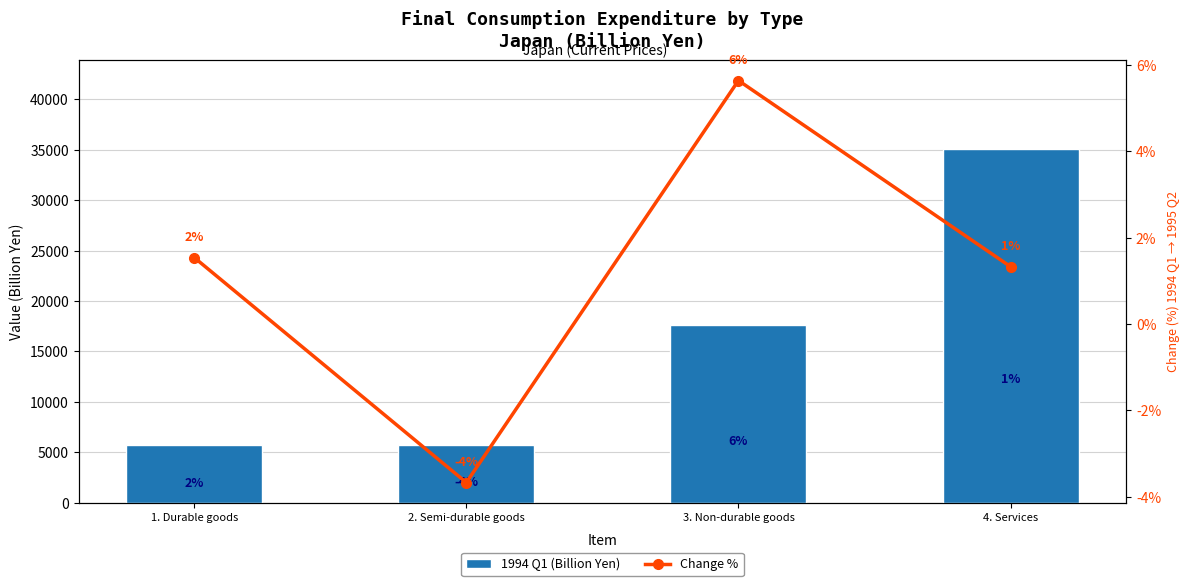

What is the sum of the 1994 Q1 (Billion Yen) values at 4. Services and 2. Semi-durable goods?

40802.8